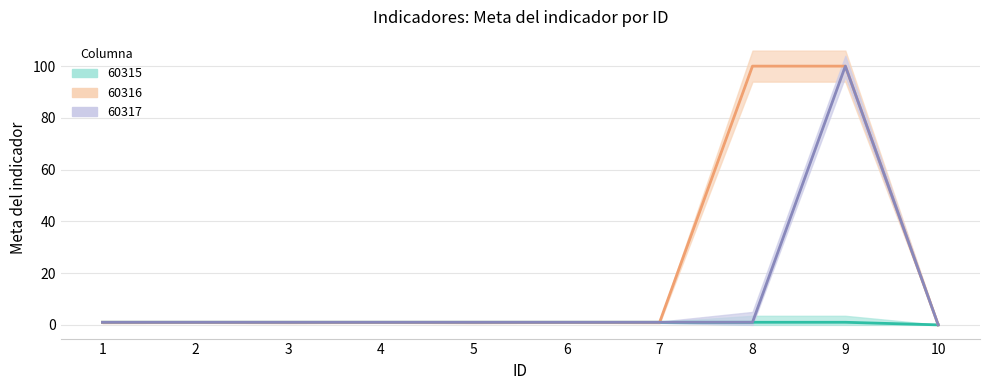

True or false: 60316 and 60317 intersect in this chart.

False